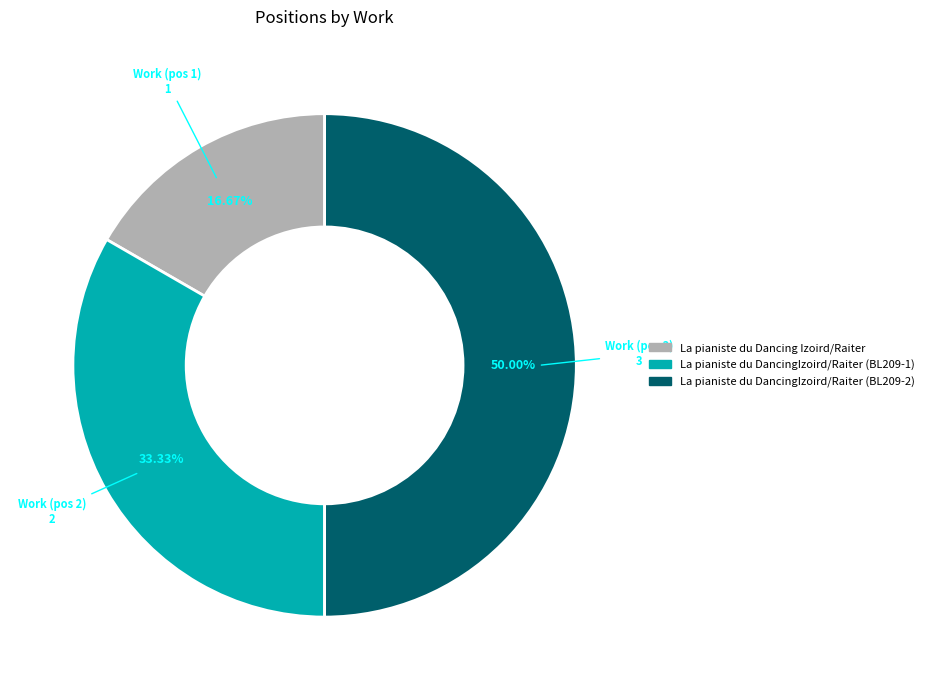

Does La pianiste du DancingIzoird/Raiter (BL209-1) represent more than half of the total?

No